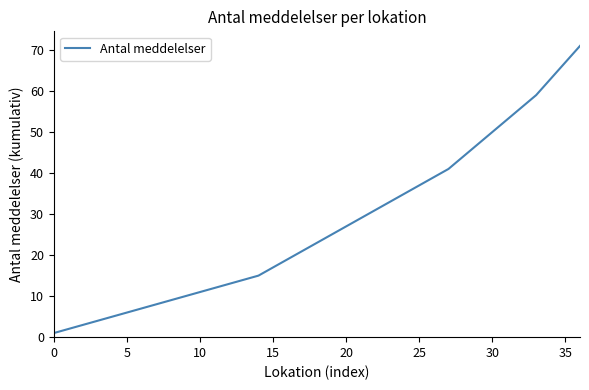

What is the maximum value shown in the chart?

71